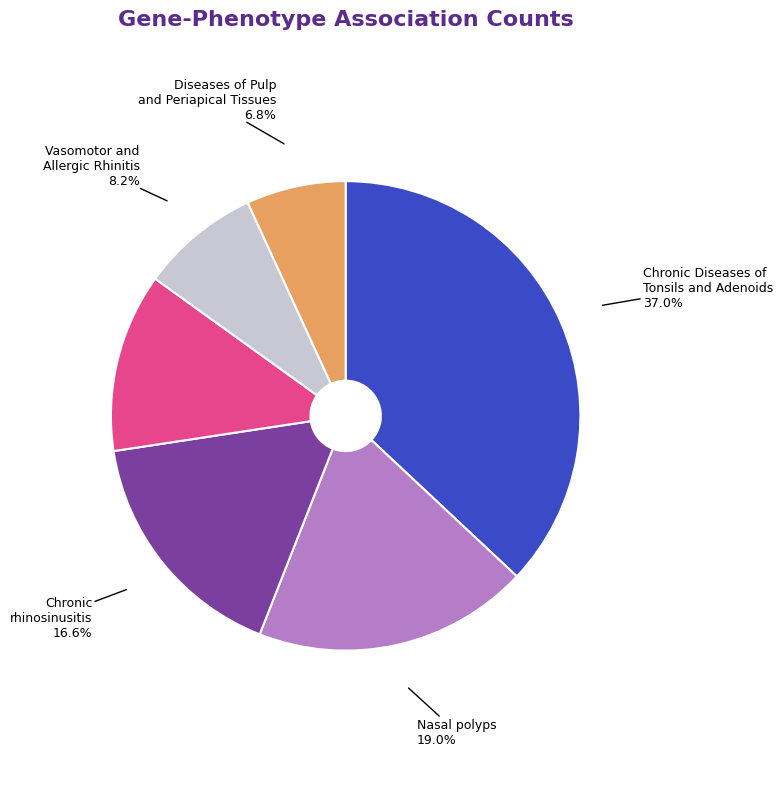

Does any single category account for the majority?

No